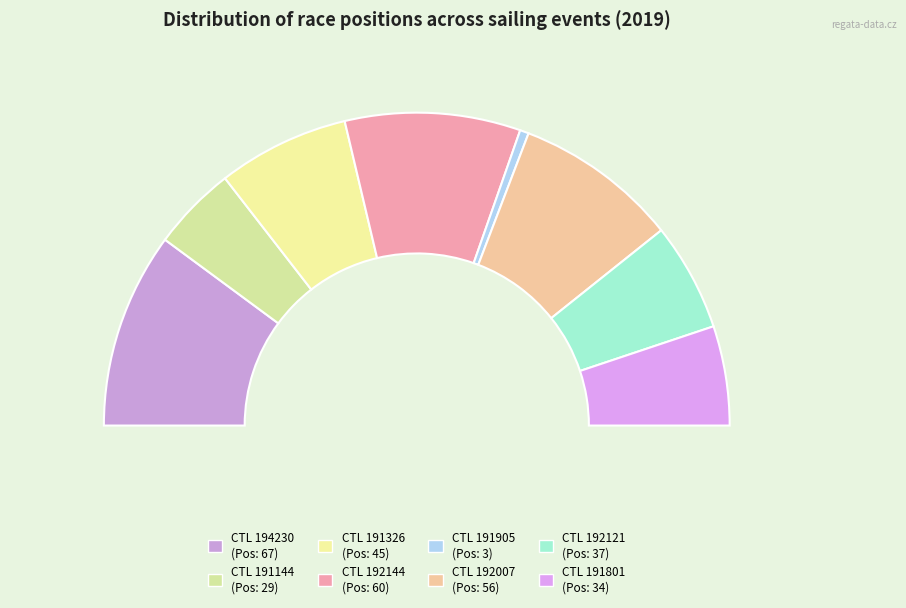

Which category has the biggest portion of the pie?

194230